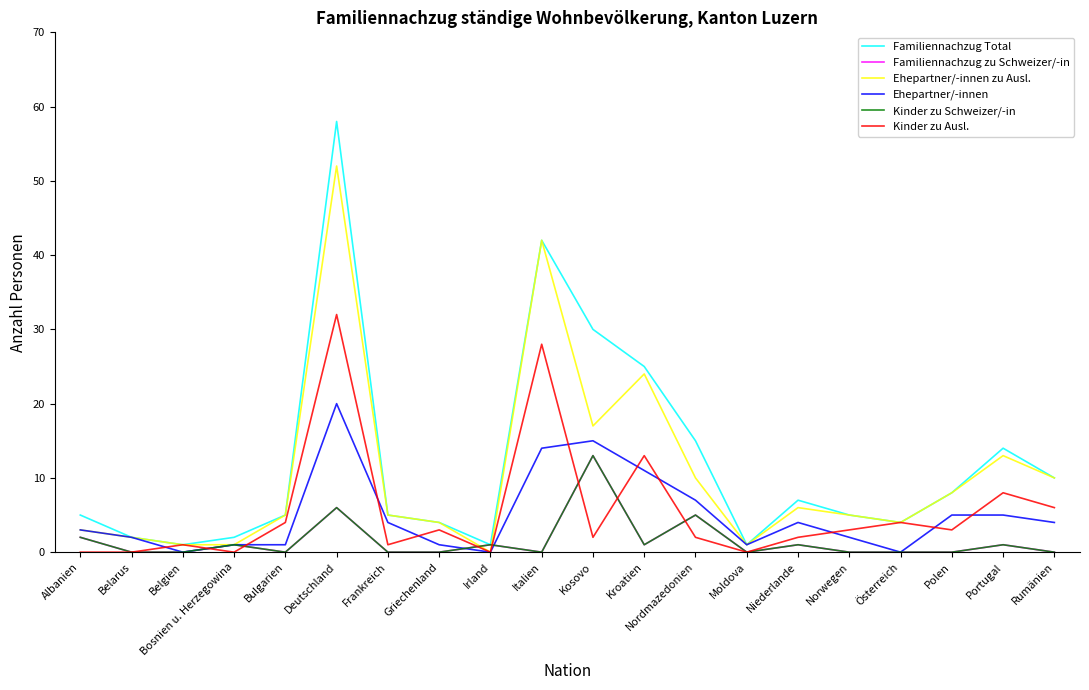

Reading right to left, list all the values displayed in this chart.

Familiennachzug Total: Rumänien=10	Portugal=14	Polen=8	Österreich=4	Norwegen=5	Niederlande=7	Moldova=1	Nordmazedonien=15	Kroatien=25	Kosovo=30	Italien=42	Irland=1	Griechenland=4	Frankreich=5	Deutschland=58	Bulgarien=5	Bosnien u. Herzegowina=2	Belgien=1	Belarus=2	Albanien=5
Familiennachzug zu Schweizer/-in: Rumänien=0	Portugal=1	Polen=0	Österreich=0	Norwegen=0	Niederlande=1	Moldova=0	Nordmazedonien=5	Kroatien=1	Kosovo=13	Italien=0	Irland=1	Griechenland=0	Frankreich=0	Deutschland=6	Bulgarien=0	Bosnien u. Herzegowina=1	Belgien=0	Belarus=0	Albanien=2
Ehepartner/-innen zu Ausl.: Rumänien=10	Portugal=13	Polen=8	Österreich=4	Norwegen=5	Niederlande=6	Moldova=1	Nordmazedonien=10	Kroatien=24	Kosovo=17	Italien=42	Irland=0	Griechenland=4	Frankreich=5	Deutschland=52	Bulgarien=5	Bosnien u. Herzegowina=1	Belgien=1	Belarus=2	Albanien=3
Ehepartner/-innen: Rumänien=4	Portugal=5	Polen=5	Österreich=0	Norwegen=2	Niederlande=4	Moldova=1	Nordmazedonien=7	Kroatien=11	Kosovo=15	Italien=14	Irland=0	Griechenland=1	Frankreich=4	Deutschland=20	Bulgarien=1	Bosnien u. Herzegowina=1	Belgien=0	Belarus=2	Albanien=3
Kinder zu Schweizer/-in: Rumänien=0	Portugal=1	Polen=0	Österreich=0	Norwegen=0	Niederlande=1	Moldova=0	Nordmazedonien=5	Kroatien=1	Kosovo=13	Italien=0	Irland=1	Griechenland=0	Frankreich=0	Deutschland=6	Bulgarien=0	Bosnien u. Herzegowina=1	Belgien=0	Belarus=0	Albanien=2
Kinder zu Ausl.: Rumänien=6	Portugal=8	Polen=3	Österreich=4	Norwegen=3	Niederlande=2	Moldova=0	Nordmazedonien=2	Kroatien=13	Kosovo=2	Italien=28	Irland=0	Griechenland=3	Frankreich=1	Deutschland=32	Bulgarien=4	Bosnien u. Herzegowina=0	Belgien=1	Belarus=0	Albanien=0